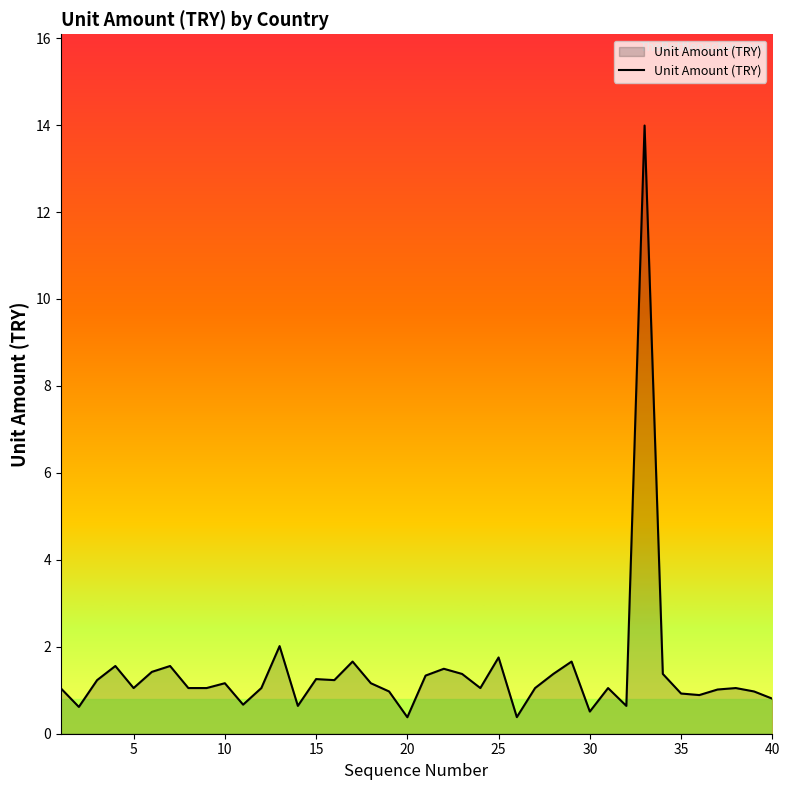

What is the minimum value shown in the chart?

0.4